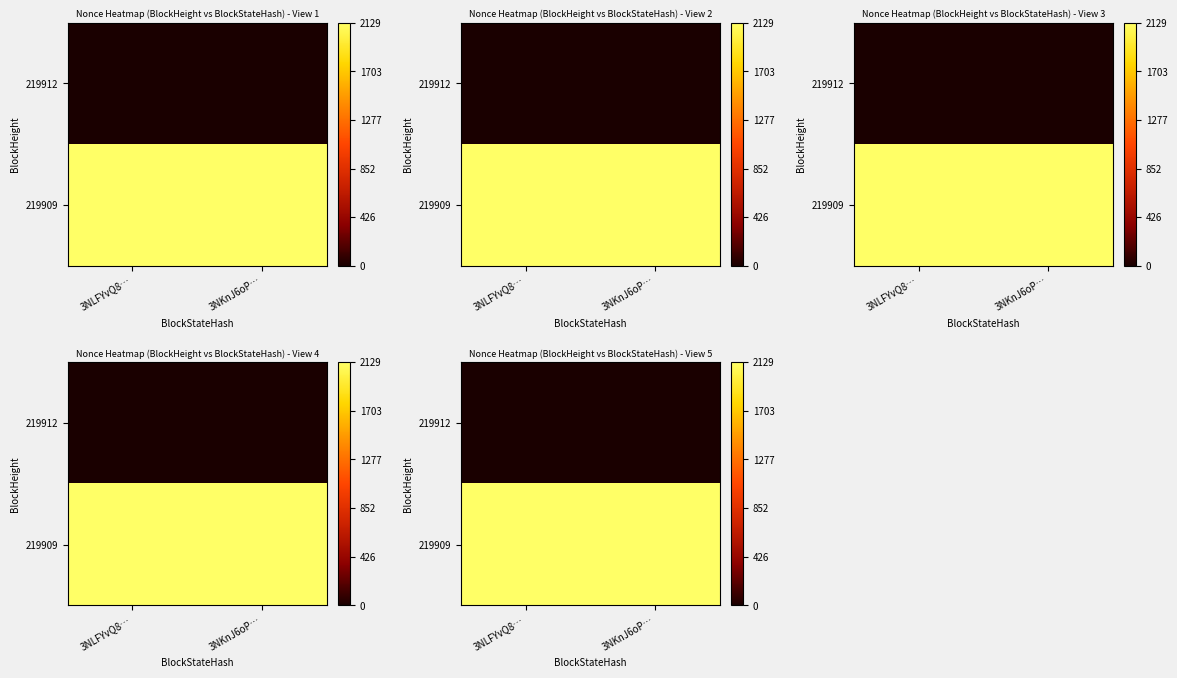

At how many categories does at least one series exceed 626?

2